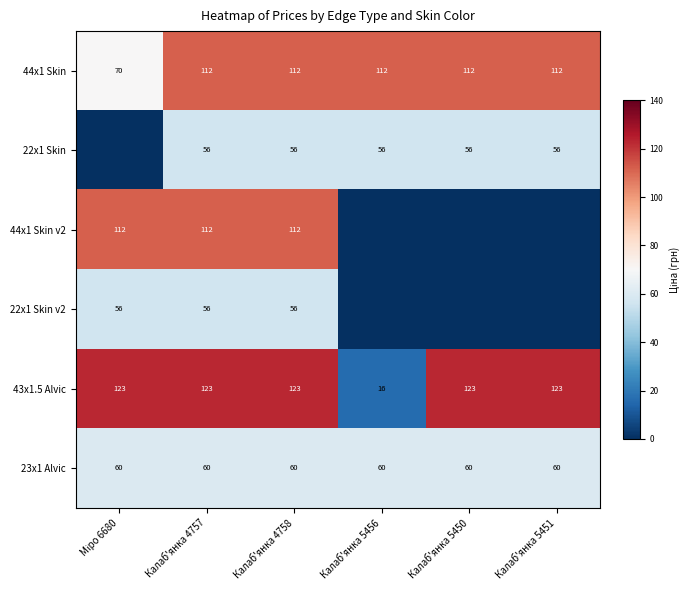

What is the sum of all 23x1 Alvic values?

360